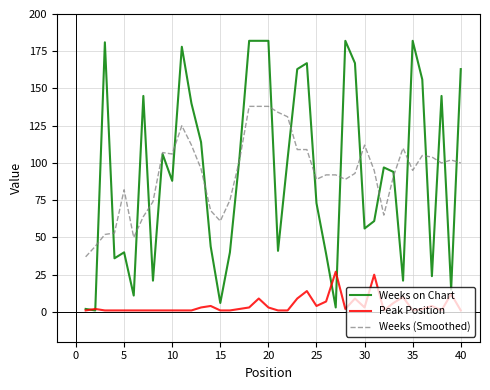

What is the maximum value shown in the chart?

182